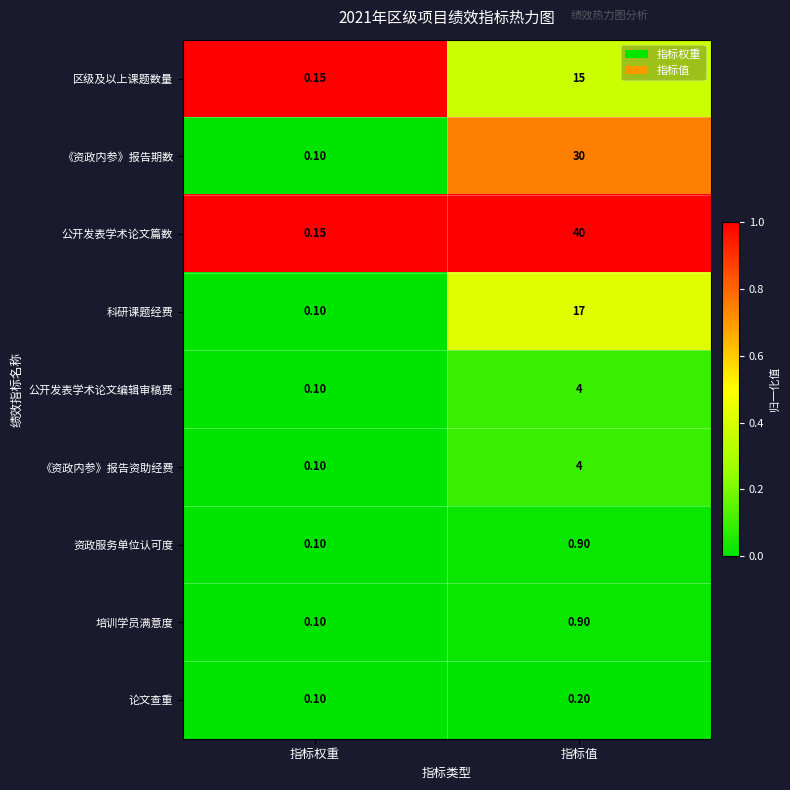

Which series has the widest spread of values?

公开发表学术论文篇数